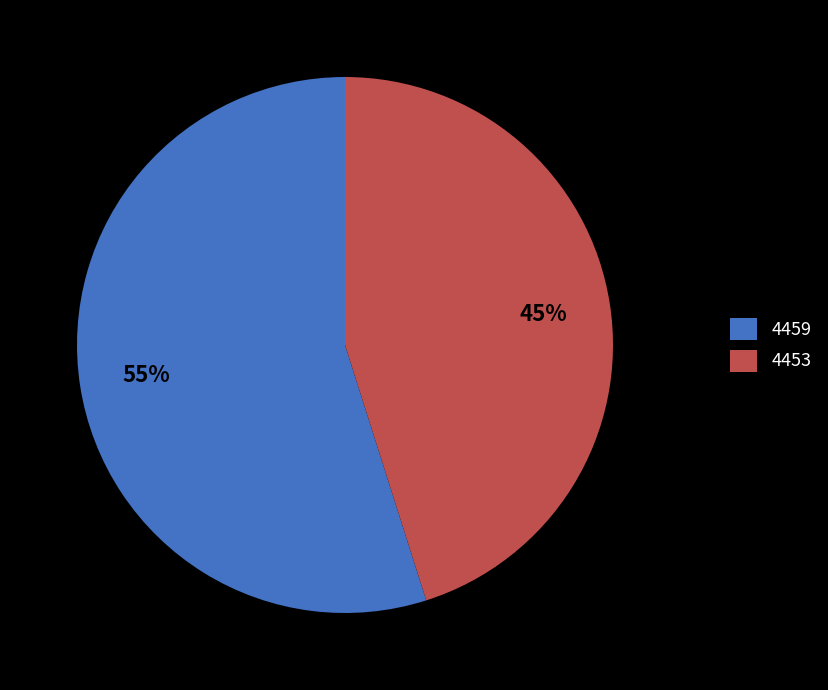

Which category has the biggest portion of the pie?

4459